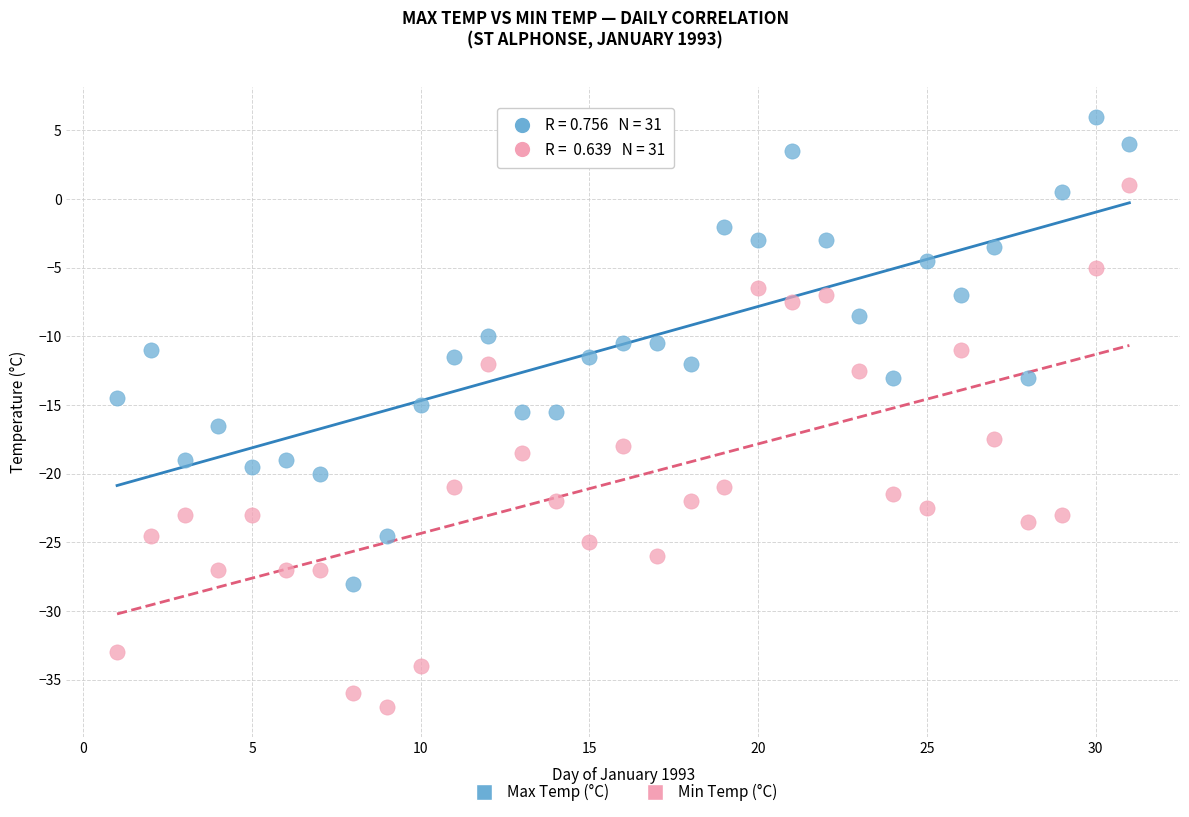

Across all data points, what is the range of Y values (max minus min)?

43.0